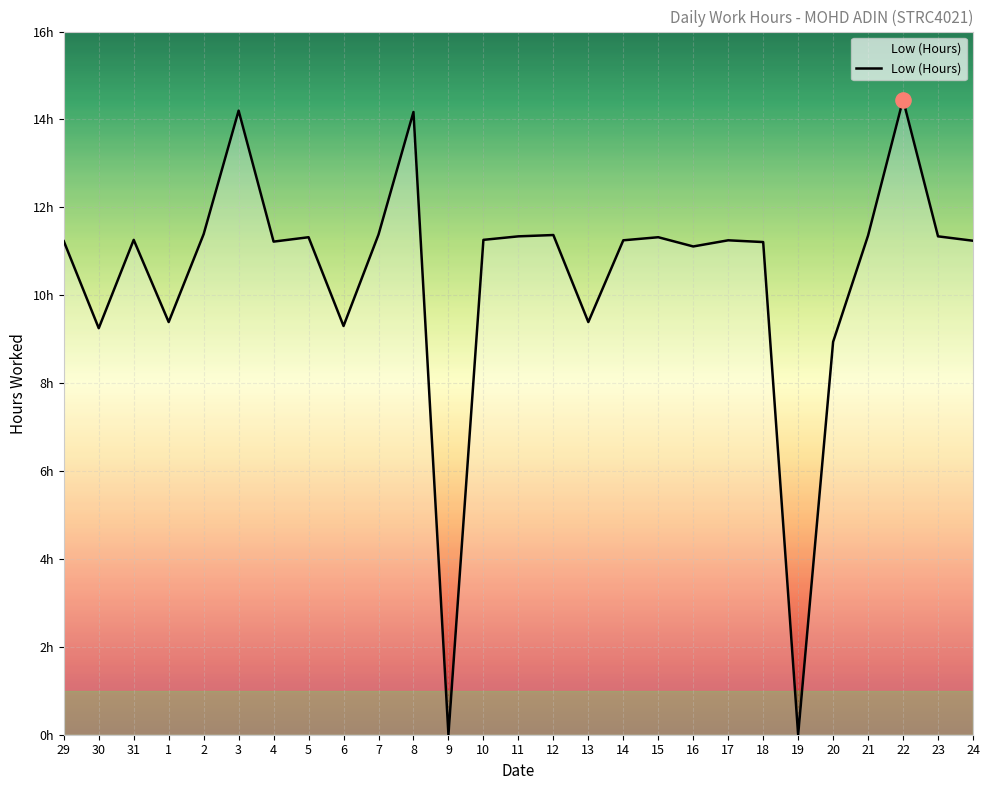

Does the chart have visible grid lines?

Yes